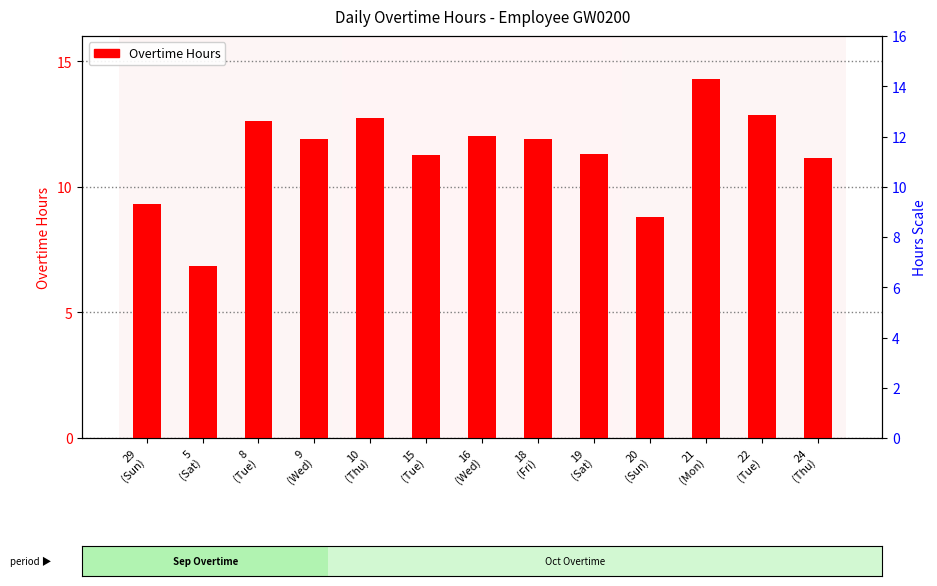

What is the label of the 6th bar from the left?

15
(Tue)